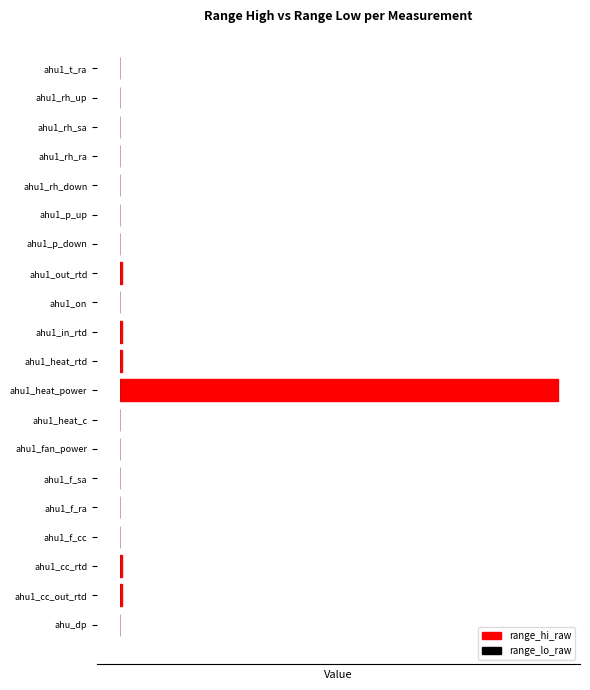

List the series in order of their overall mean, lowest first.

range_lo_raw, range_hi_raw